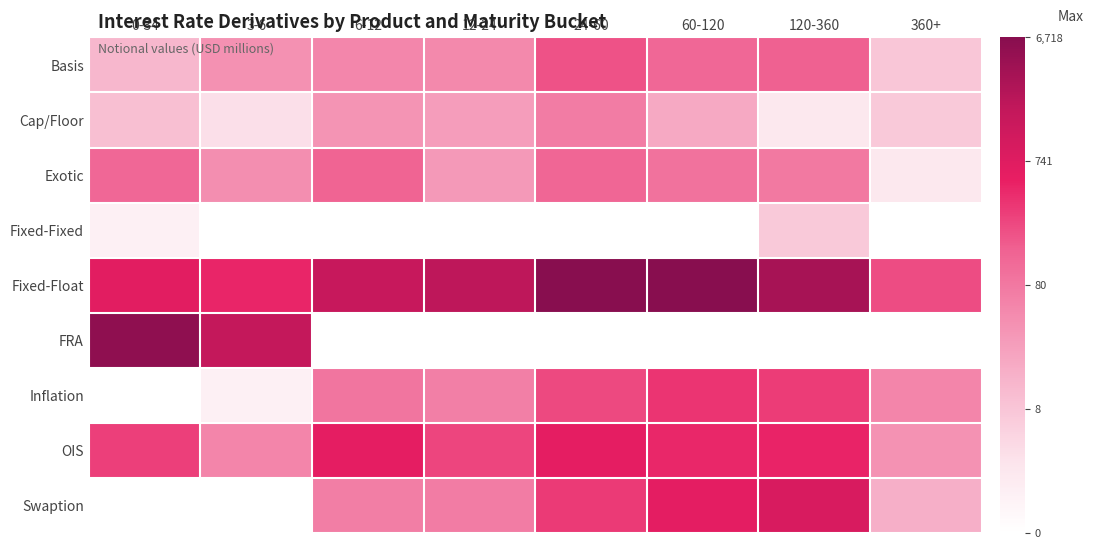

What is the difference between the highest and lowest values at 6-12?

7.4